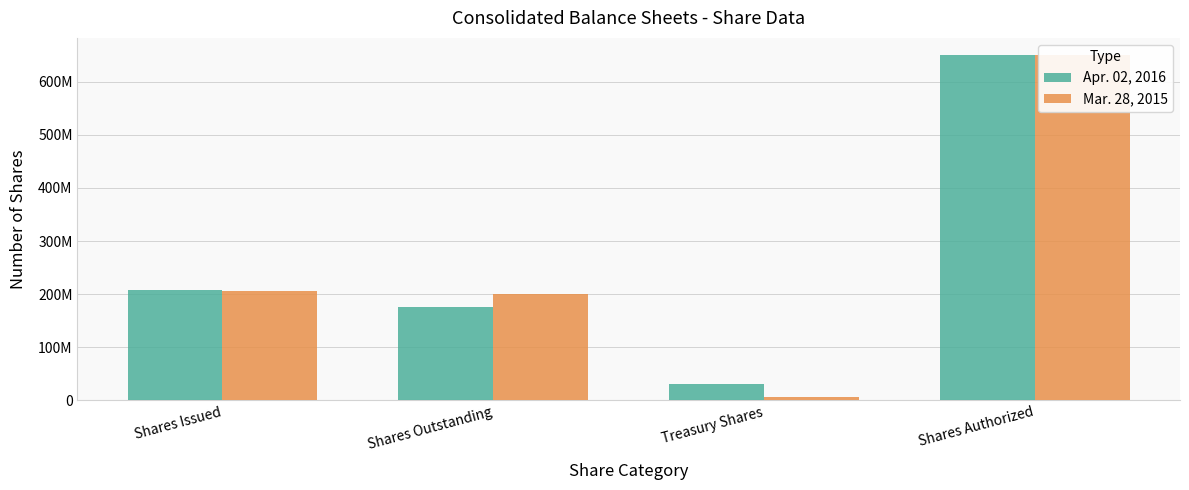

What is the average value of the Mar. 28, 2015 series?

265743350